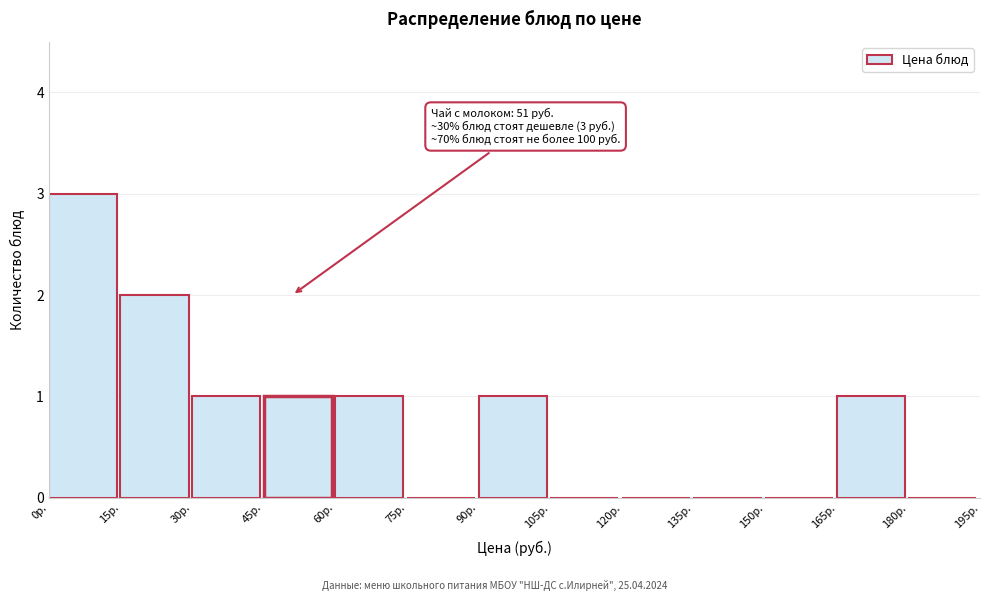

Over which range of the x-axis is the bar tallest?

0 to 15